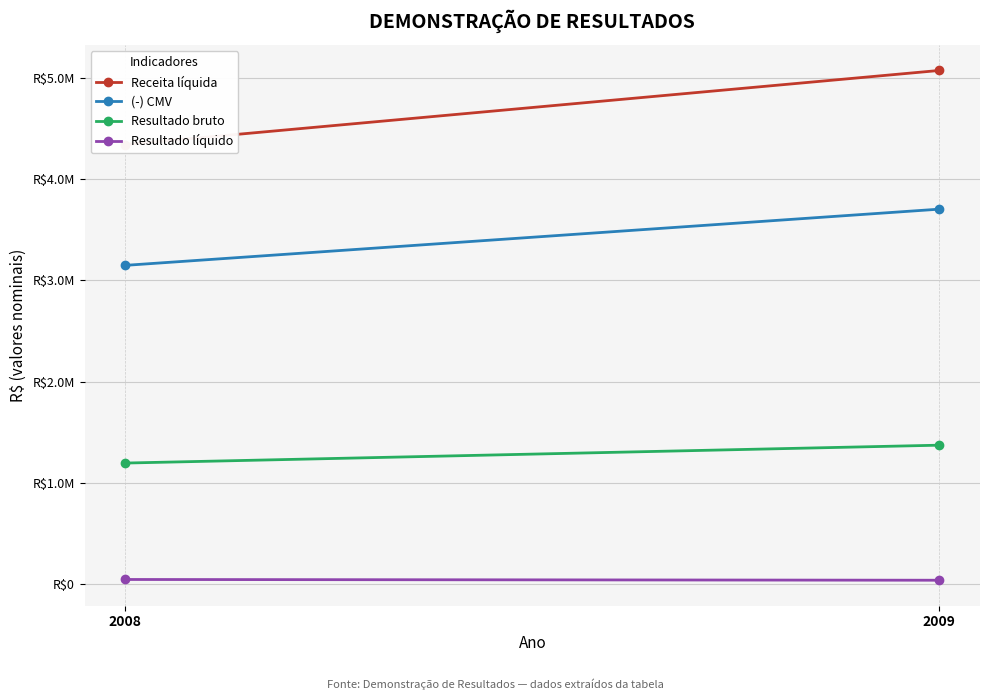

What is the spread (max minus min) of values at 2009?

5039000.0